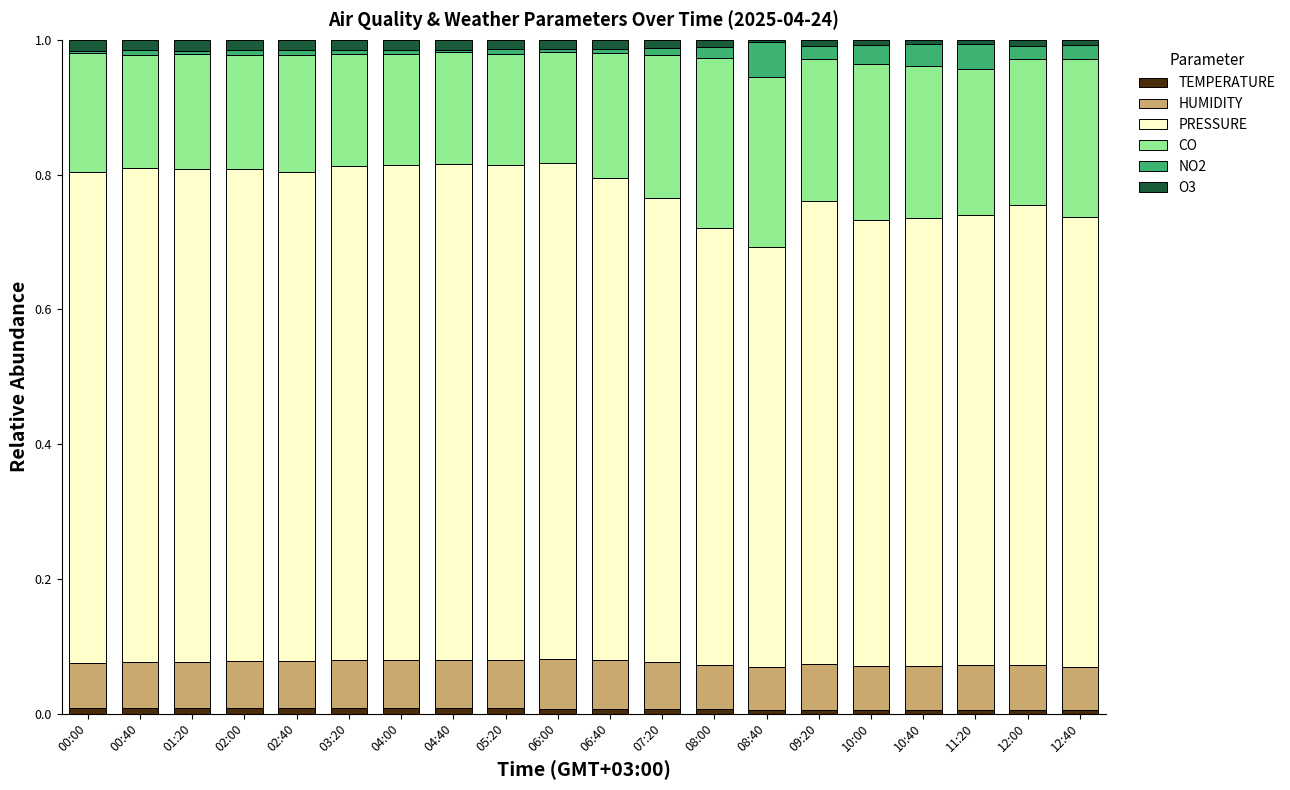

At 04:40, list the series in order from largest to smallest.

PRESSURE, CO, HUMIDITY, O3, TEMPERATURE, NO2